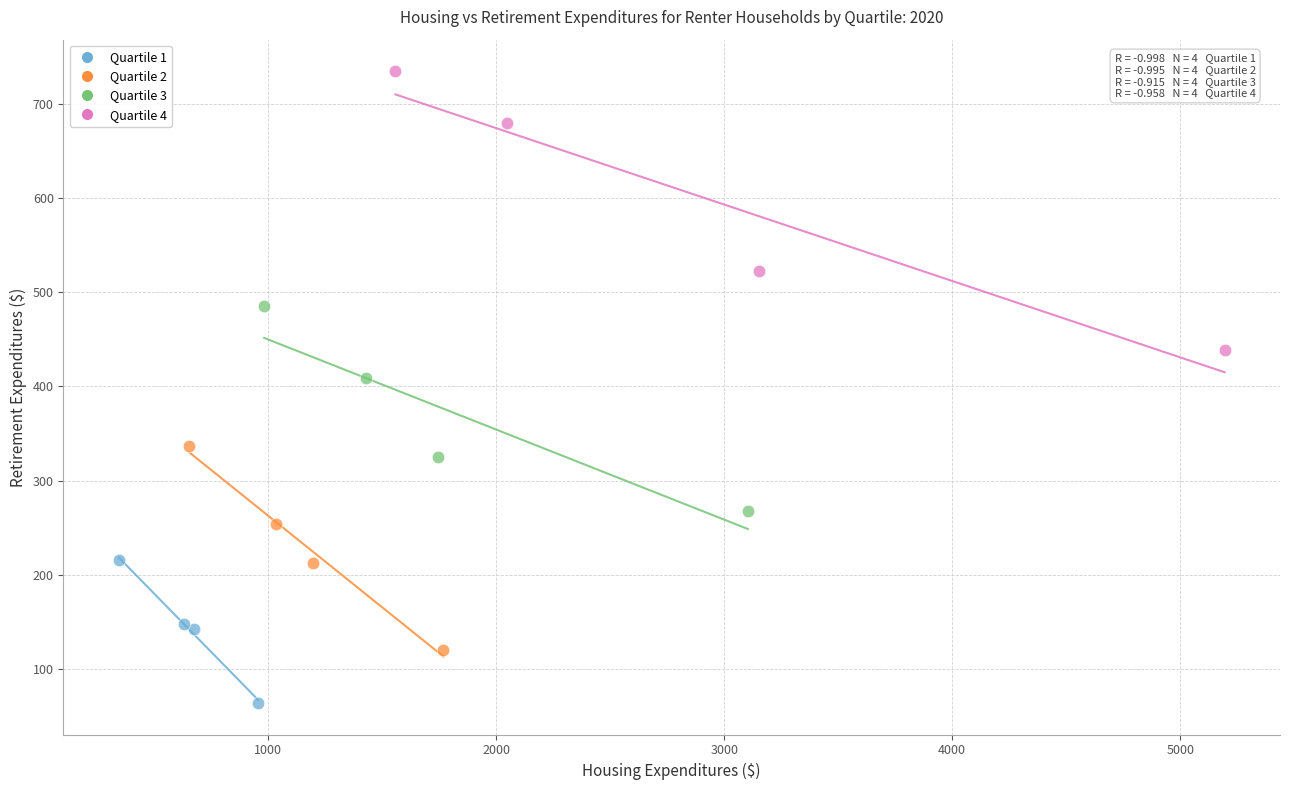

Which series contains the highest Y value?

Quartile 4